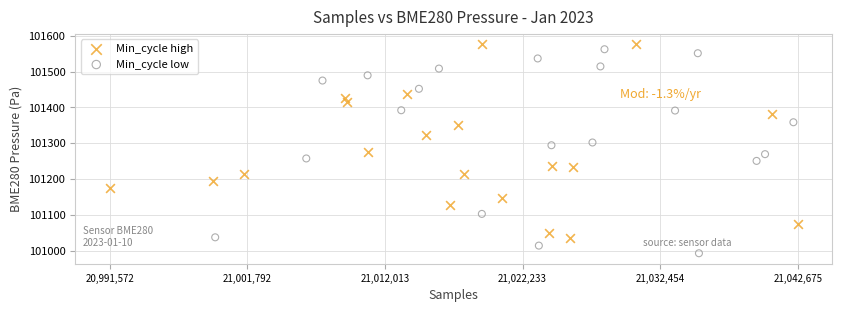

What are all the series names shown in the legend?

Min_cycle high, Min_cycle low